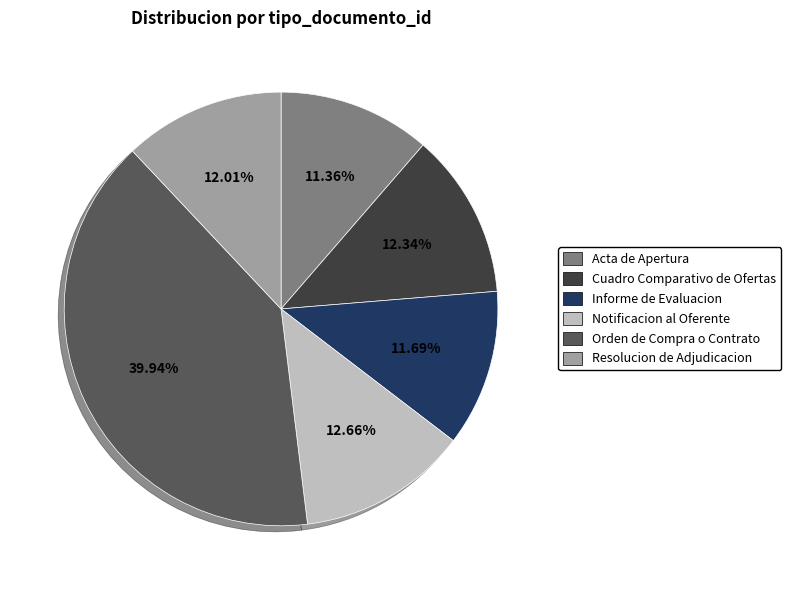

What percentage is the Acta de Apertura slice, to the nearest percent?

11%